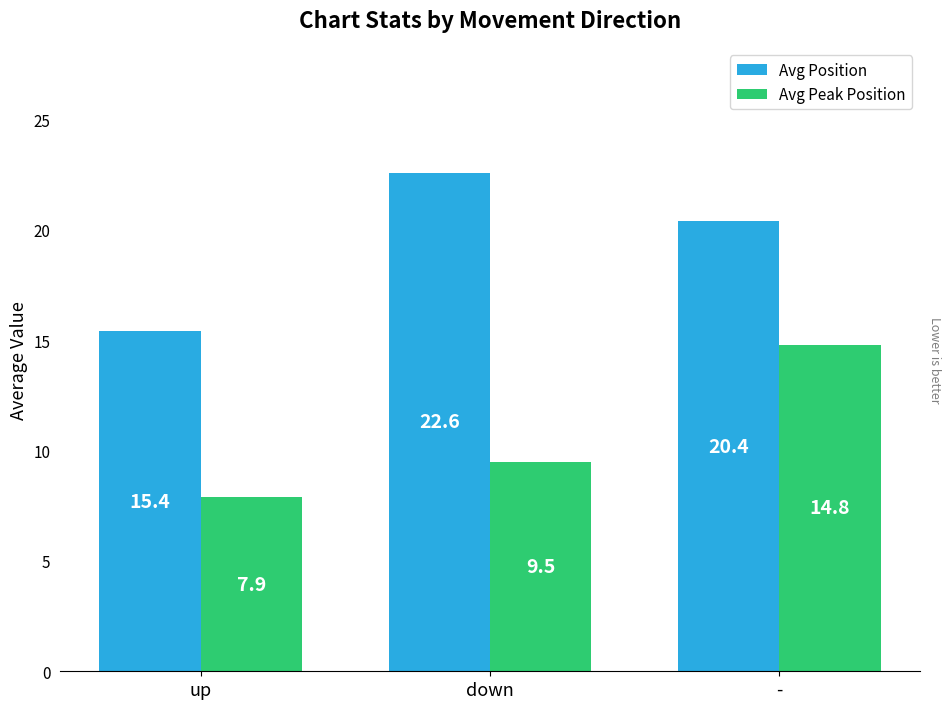

Where does the Avg Position series first go above 20?

down